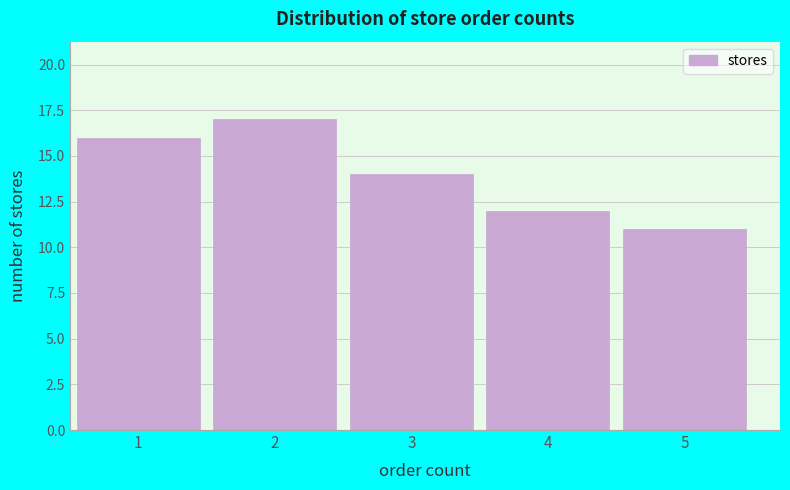

Reading left to right, what are all the values shown in this chart?

1=16	2=17	3=14	4=12	5=11